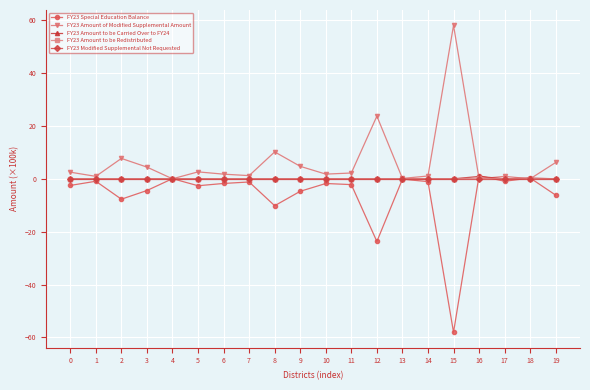

Which category has the highest value across all series?

15